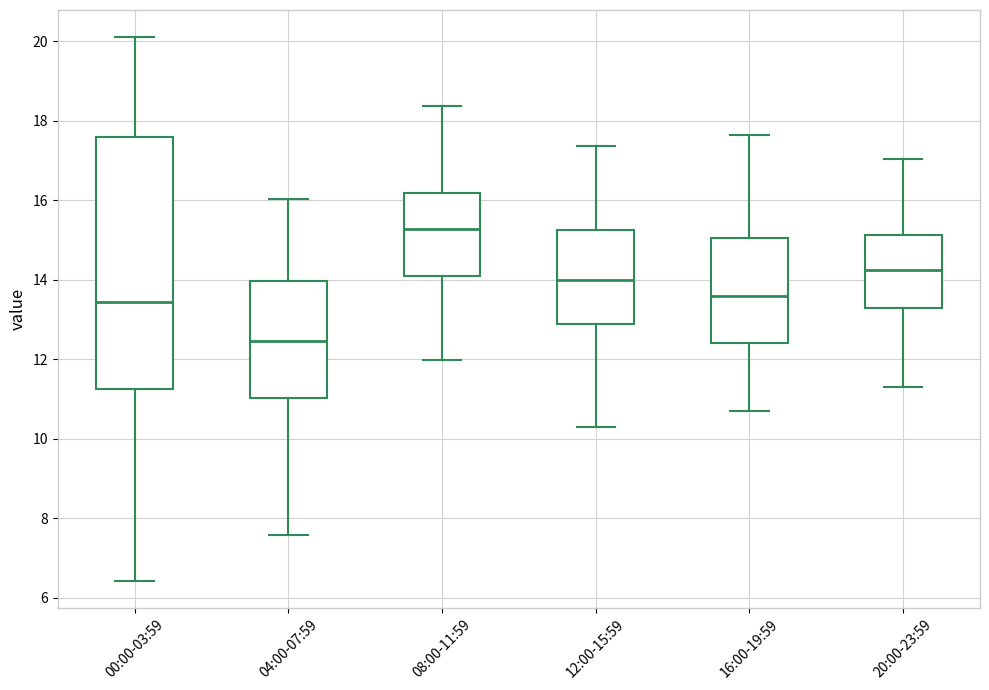

Where is the upper edge of the box for 04:00-07:59 on the y-axis? The values are not printed on the chart, so give them approximately, as read against the axis.

14.0